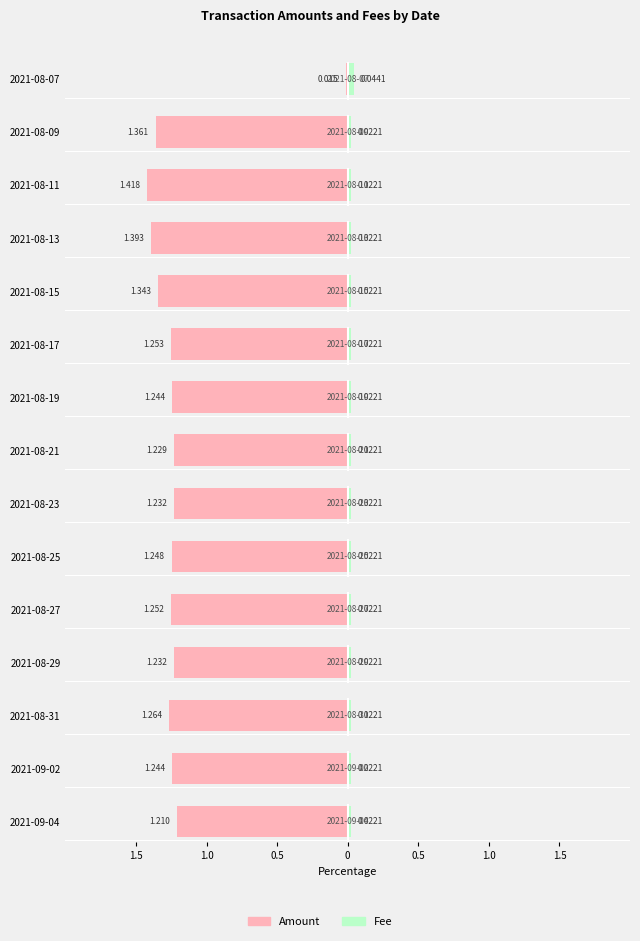

Which series changed the most between 2021-08-09 and 2021-08-19?

Amount